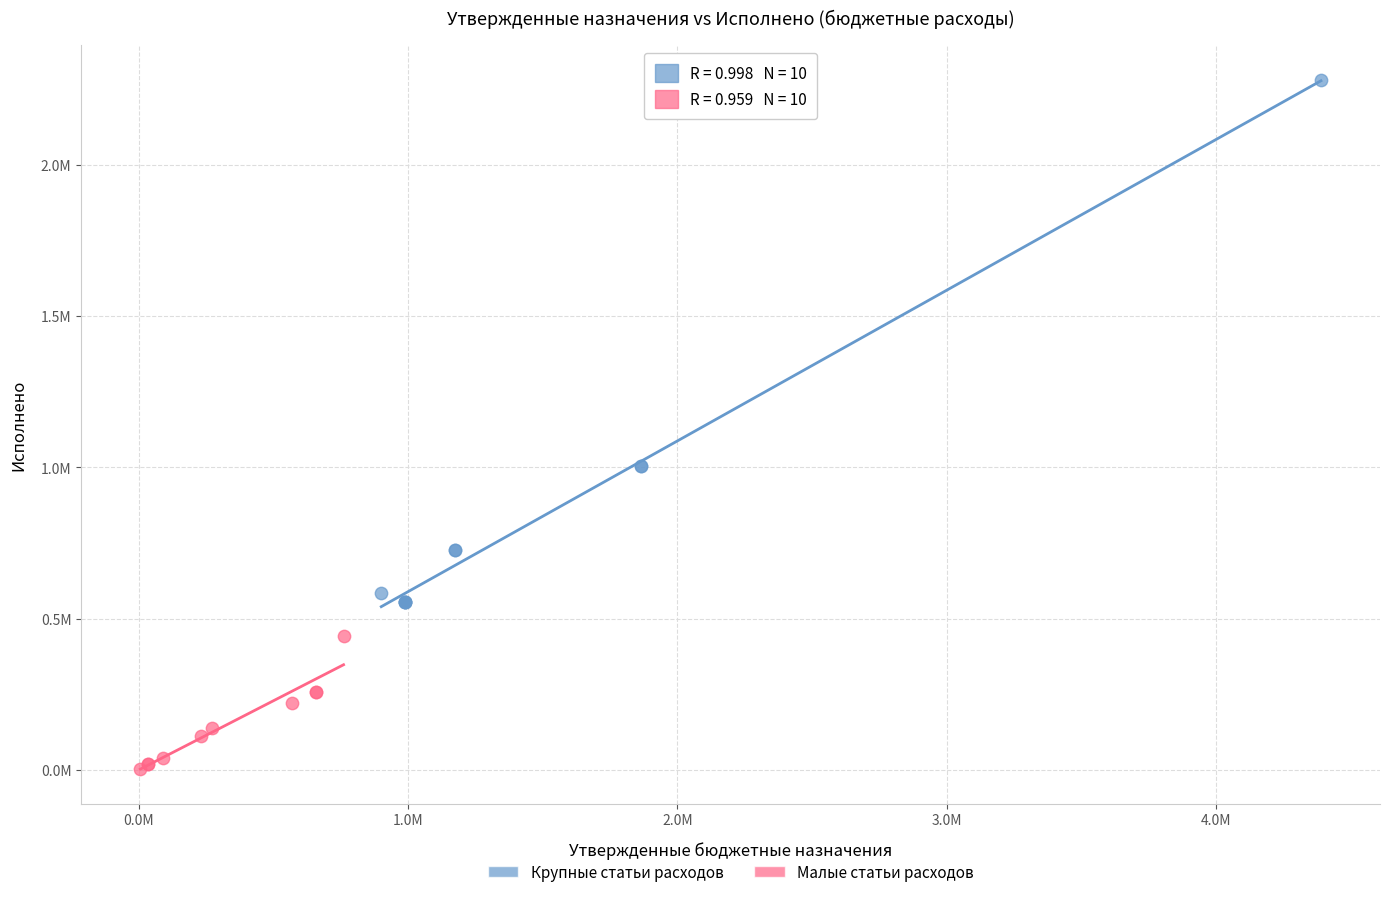

Which series reaches the minimum Y coordinate?

Малые статьи расходов